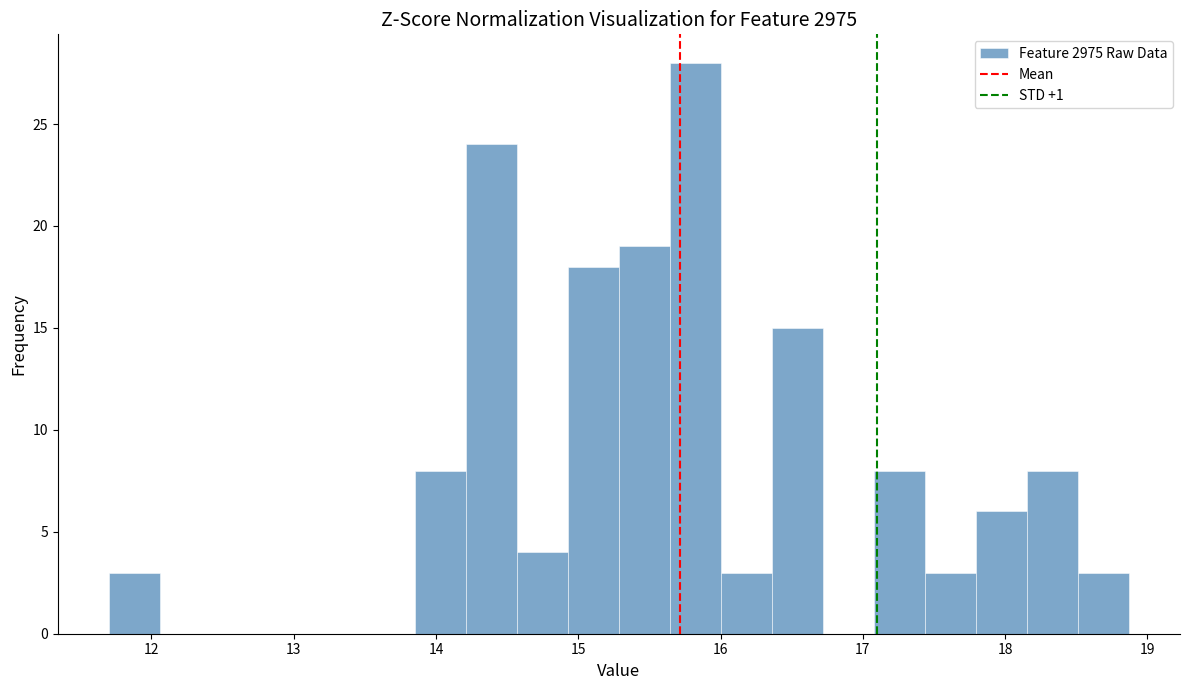

Around what value on the x-axis is the tallest bar? Give the approximate position of its centre, as read against the axis.

15.8